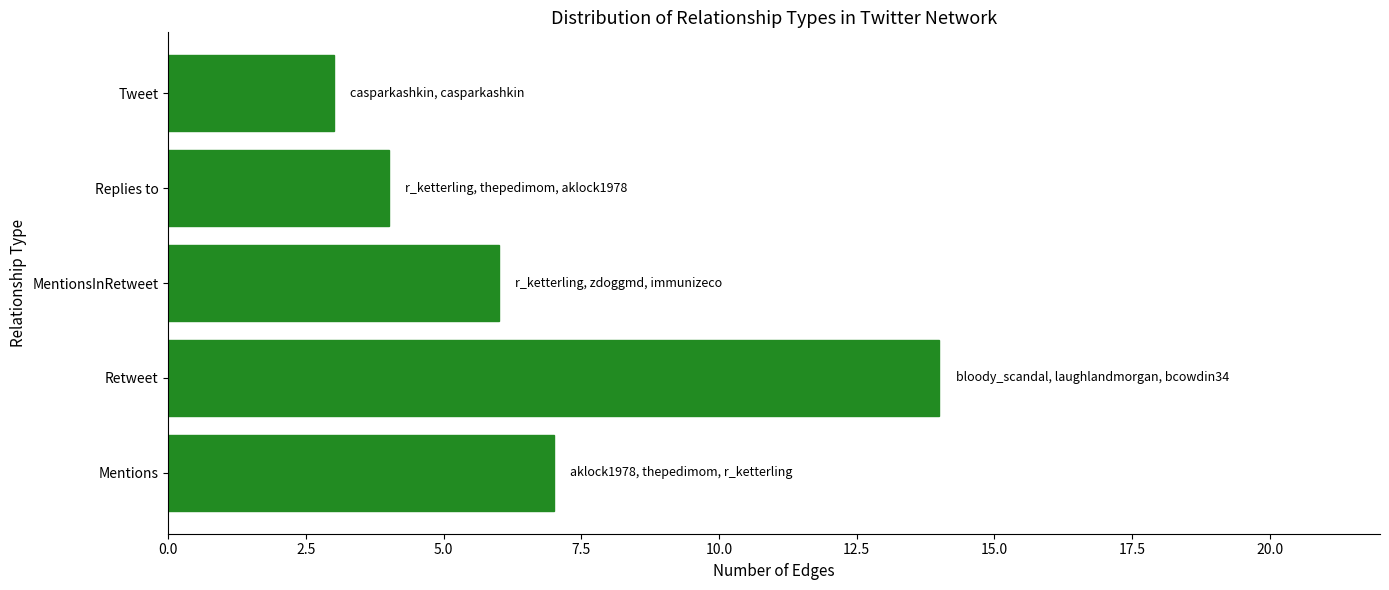

Does the chart contain stacked bars?

No